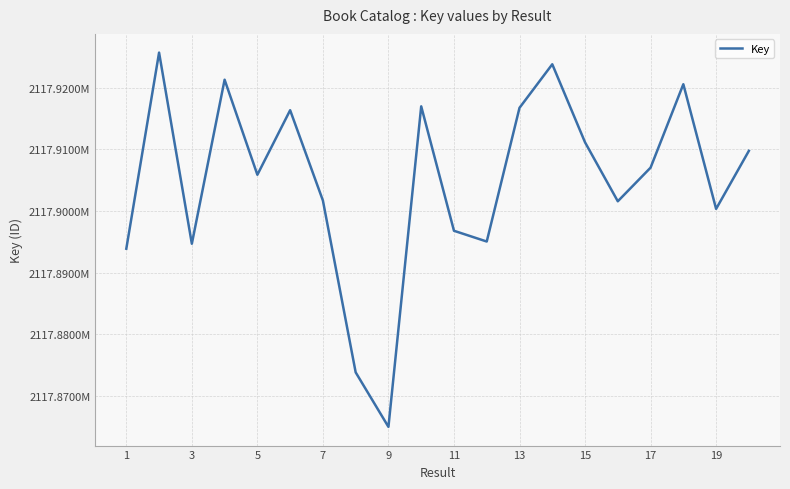

Is this an area chart (filled region under the line)?

No